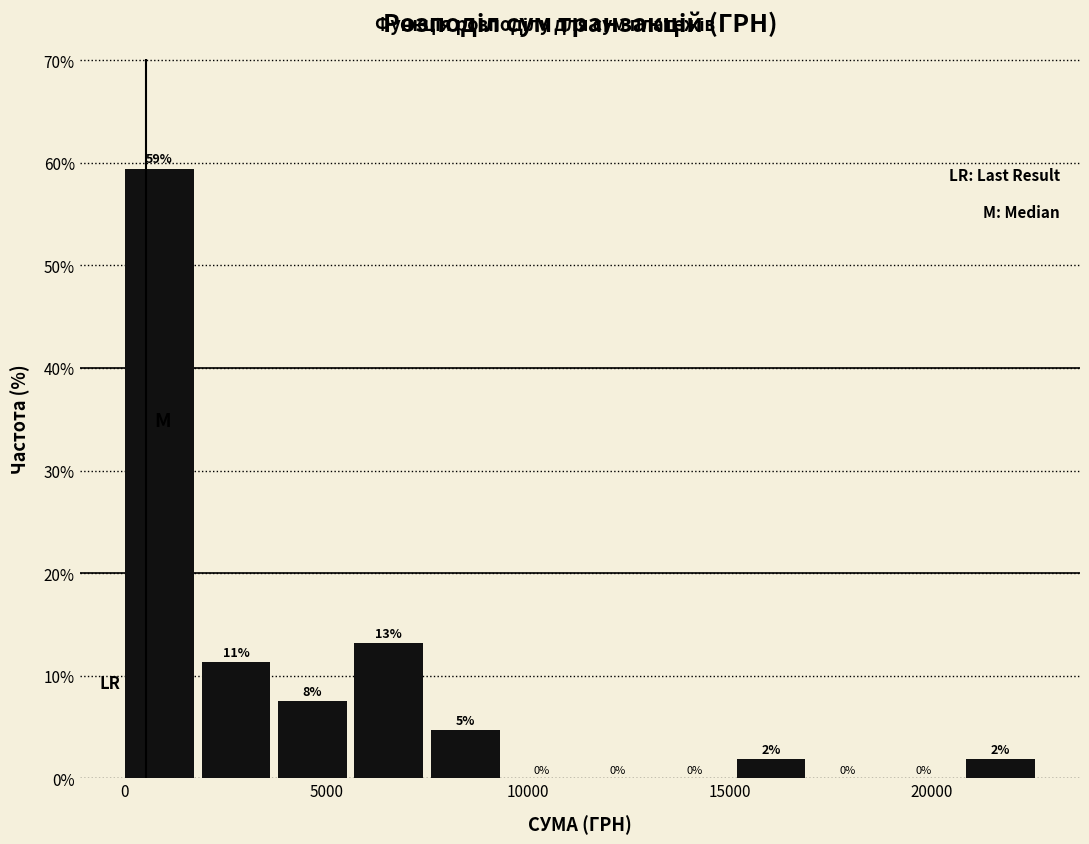

Read against the x-axis, roughly where is the centre of the tallest bar?

1000